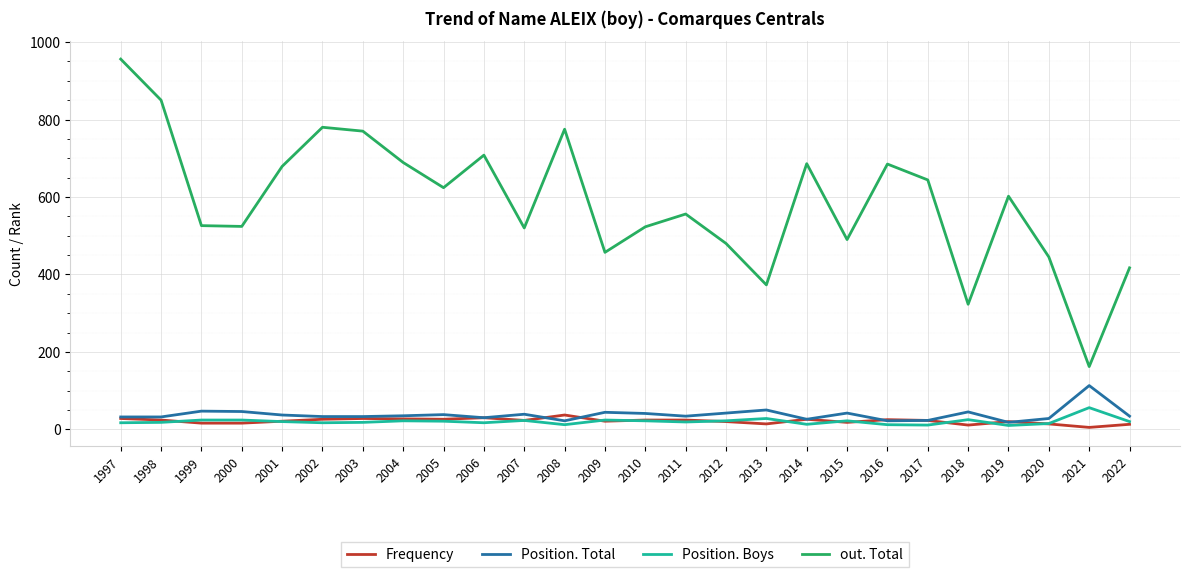

True or false: Frequency and out. Total cross at least once.

False